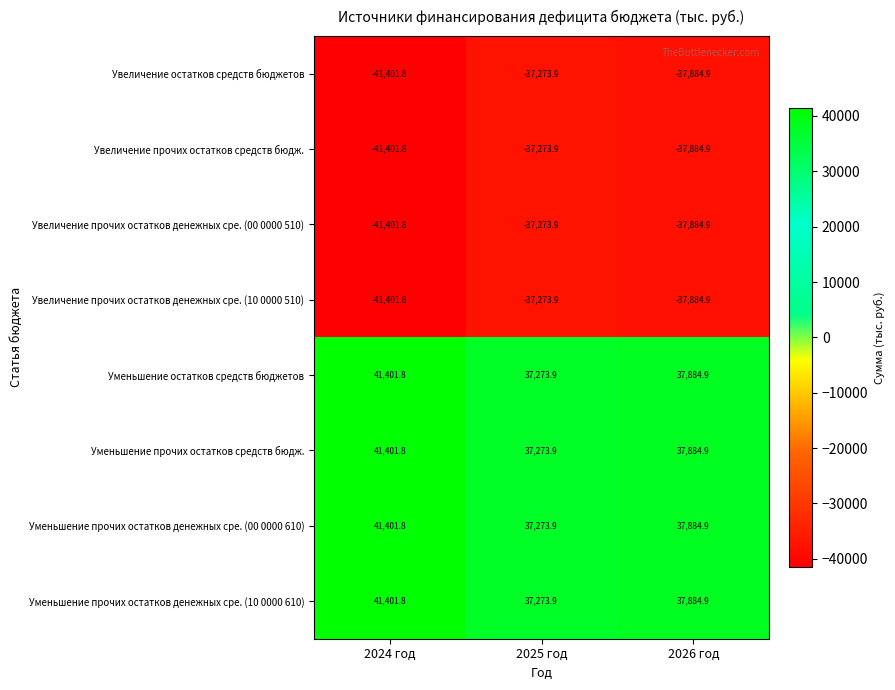

What is the sum of all Увеличение прочих остатков денежных сре. (10 0000 510) values?

-116560.6